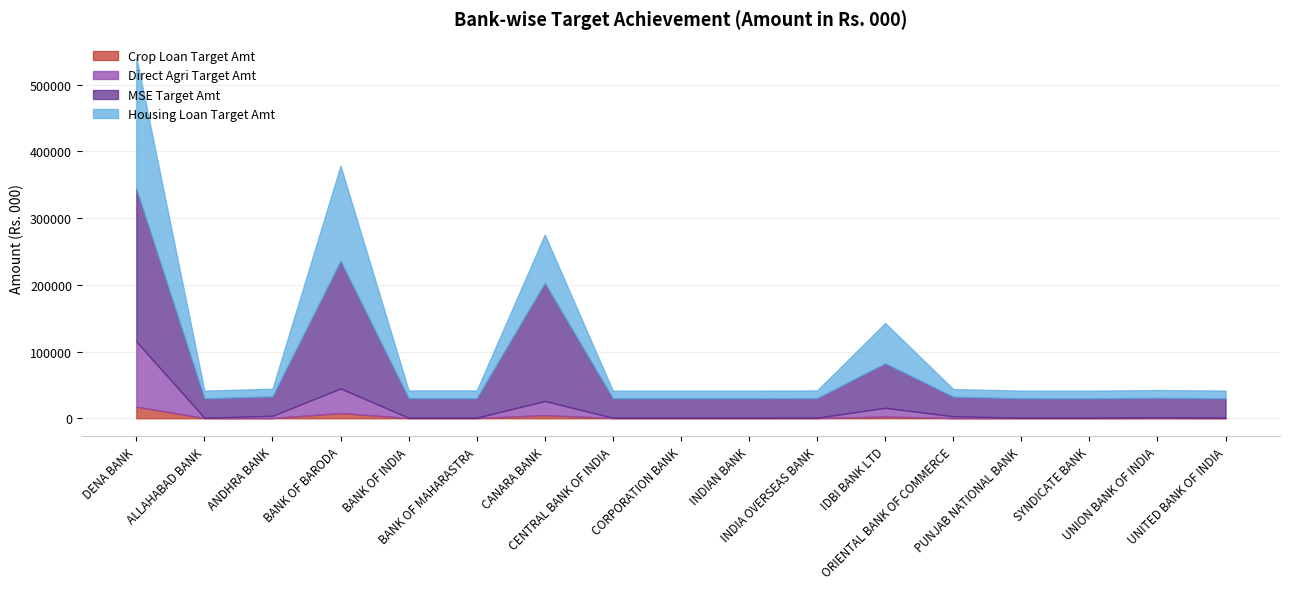

What is the average value of the Housing Loan Target Amt series?

36635